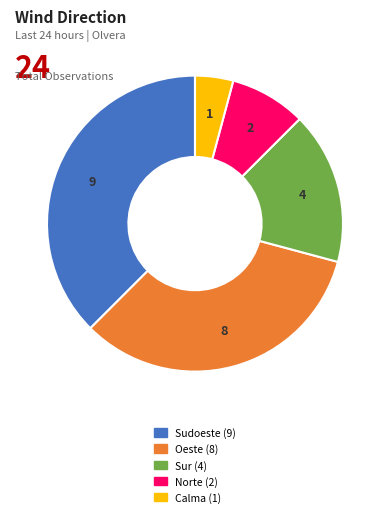

How many segments does this pie chart have?

5